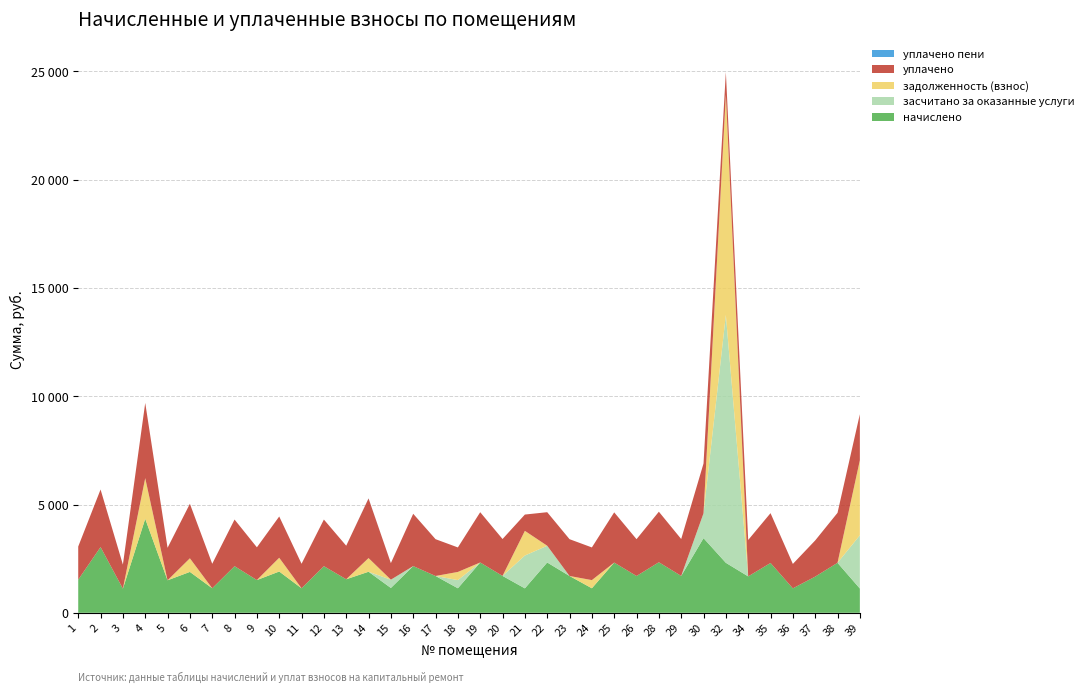

Reading left to right, what are all the values shown in this chart?

начислено: 1=1530.1	2=3034.4	3=1113.5	4=4339.6	5=1500.6	6=1887.8	7=1131.9	8=2153.2	9=1511.7	10=1906.2	11=1131.9	12=2153.2	13=1548.5	14=1895.1	15=1146.7	16=2156.9	17=1699.7	18=1131.9	19=2322.8	20=1703.4	21=1128.2	22=2322.8	23=1699.7	24=1131.9	25=2319.1	26=1699.7	28=2333.9	29=1703.4	30=3447.4	32=2308.1	34=1681.3	35=2300.7	36=1128.2	37=1670.2	38=2308.1	39=1120.9
засчитано за оказанные услуги: 1=0.0	2=0.0	3=0.0	4=0.0	5=0.0	6=0.0	7=0.0	8=0.0	9=0.0	10=0.0	11=0.0	12=0.0	13=0.0	14=0.0	15=382.2	16=0.0	17=0.0	18=377.3	19=0.0	20=0.0	21=1516.1	22=774.3	23=0.0	24=0.0	25=0.0	26=0.0	28=0.0	29=0.0	30=1149.1	32=11447.2	34=0.0	35=0.0	36=0.0	37=0.0	38=0.0	39=2457.7
задолженность (взнос): 1=0.0	2=0.0	3=0.0	4=1878.9	5=0.0	6=629.2	7=0.0	8=0.0	9=0.0	10=635.4	11=0.0	12=0.0	13=0.0	14=631.7	15=0.0	16=0.0	17=0.0	18=377.3	19=0.0	20=0.0	21=1140.0	22=0.0	23=0.0	24=377.3	25=0.0	26=0.0	28=0.0	29=0.0	30=0.0	32=10178.8	34=0.0	35=0.0	36=0.0	37=0.0	38=0.0	39=3464.6
уплачено: 1=1530.1	2=2658.3	3=1113.5	4=3472.4	5=1500.6	6=2517.0	7=1131.9	8=2153.2	9=1511.7	10=1906.2	11=1131.9	12=2153.2	13=1548.5	14=2753.5	15=764.4	16=2415.6	17=1699.7	18=1131.9	19=2322.8	20=1703.4	21=752.1	22=1548.5	23=1699.7	24=1509.2	25=2319.1	26=1699.7	28=2333.9	29=1703.4	30=2298.2	32=1039.7	34=1681.3	35=2300.7	36=1128.2	37=1670.6	38=2308.1	39=2127.8
уплачено пени: 1=0.0	2=0.0	3=0.0	4=0.0	5=0.0	6=0.0	7=0.0	8=0.0	9=0.0	10=0.0	11=0.0	12=0.0	13=0.0	14=6.0	15=0.0	16=0.0	17=0.0	18=0.0	19=0.0	20=0.0	21=0.0	22=0.0	23=0.0	24=0.0	25=0.0	26=0.0	28=0.0	29=0.0	30=0.0	32=0.0	34=0.0	35=0.0	36=0.0	37=0.1	38=0.0	39=0.0